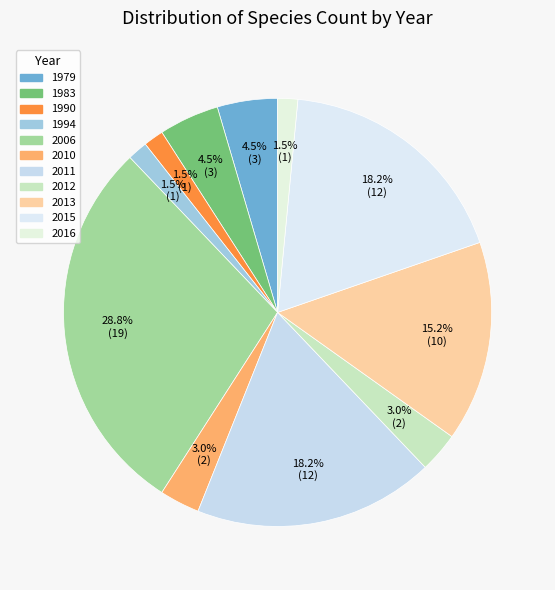

Which slice is the smallest?

1990